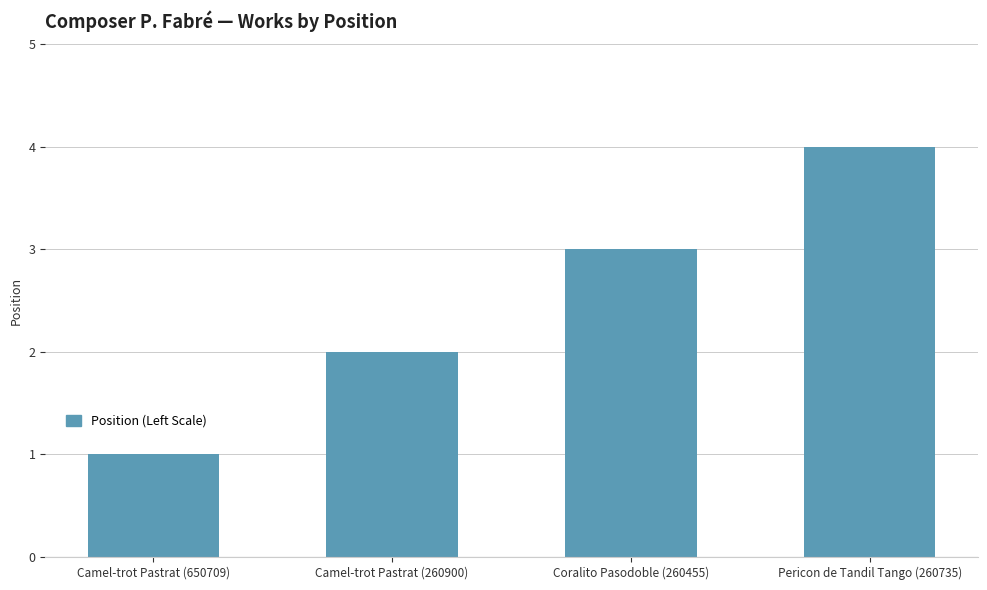

What is the difference between the second highest and second lowest values?

1